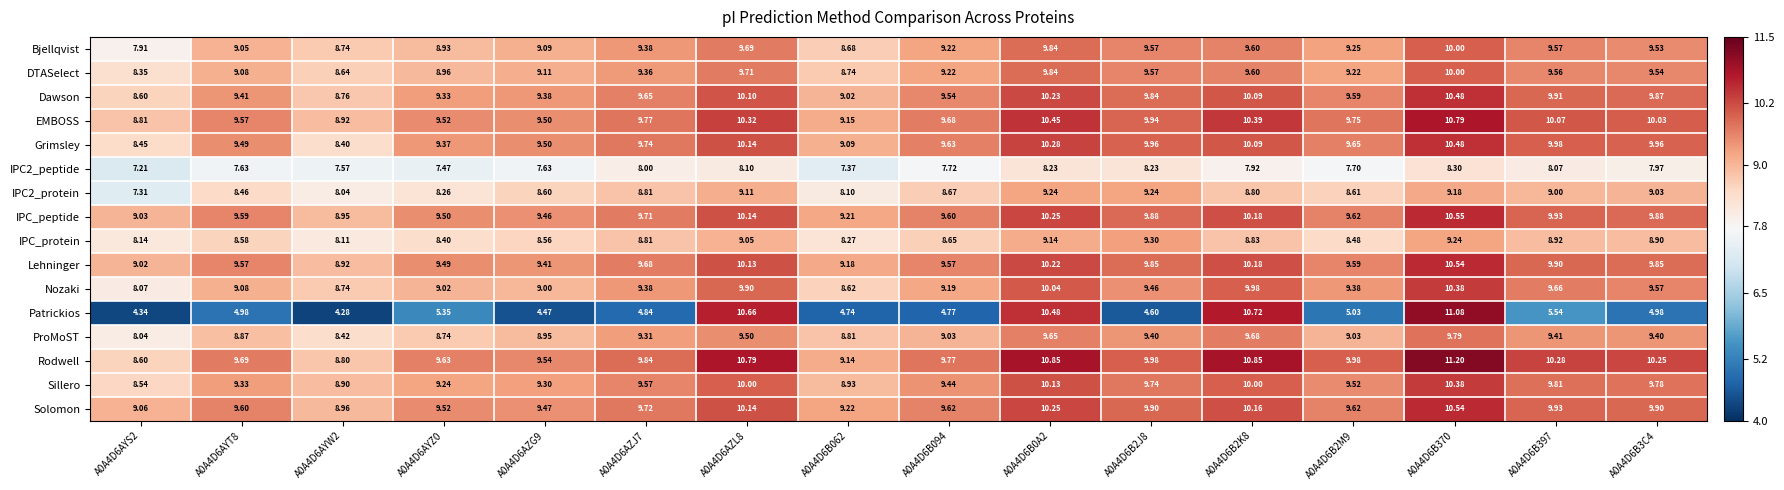

Which series has the largest total across all categories?

Rodwell